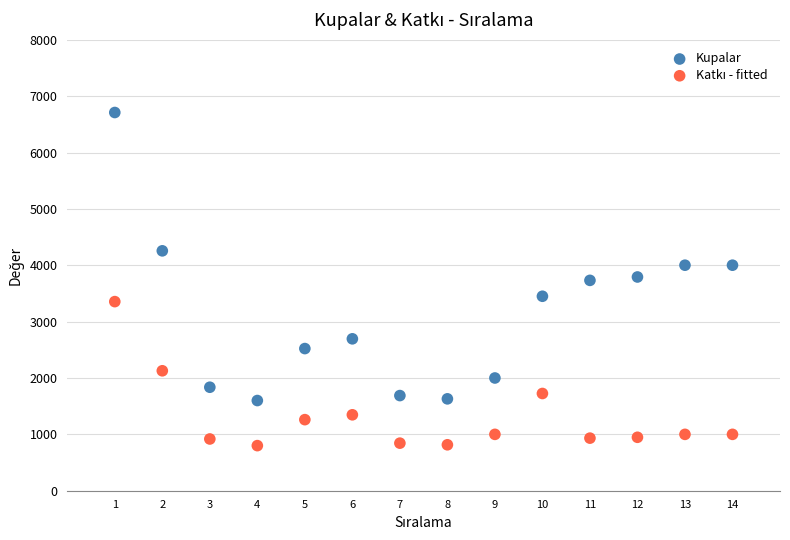

Which series contains the highest Y value?

Kupalar